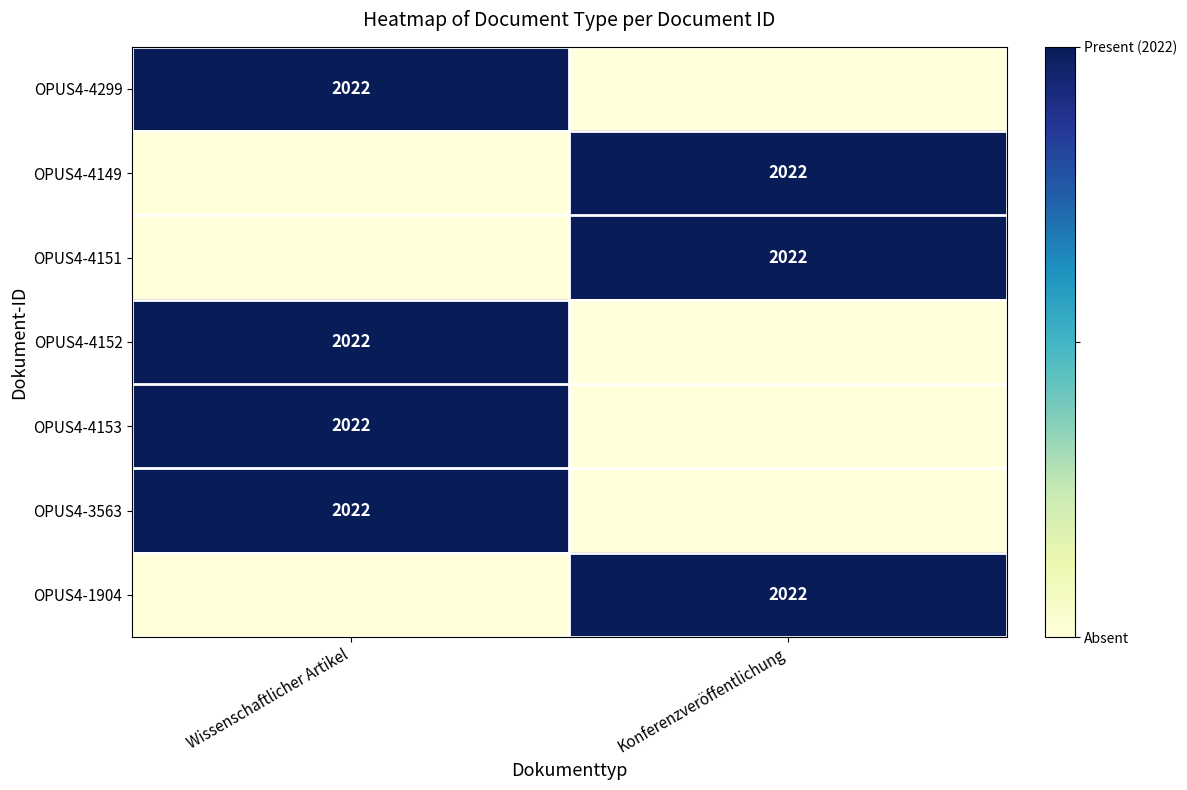

Which has a higher value, Wissenschaftlicher Artikel or Konferenzveröffentlichung?

Wissenschaftlicher Artikel